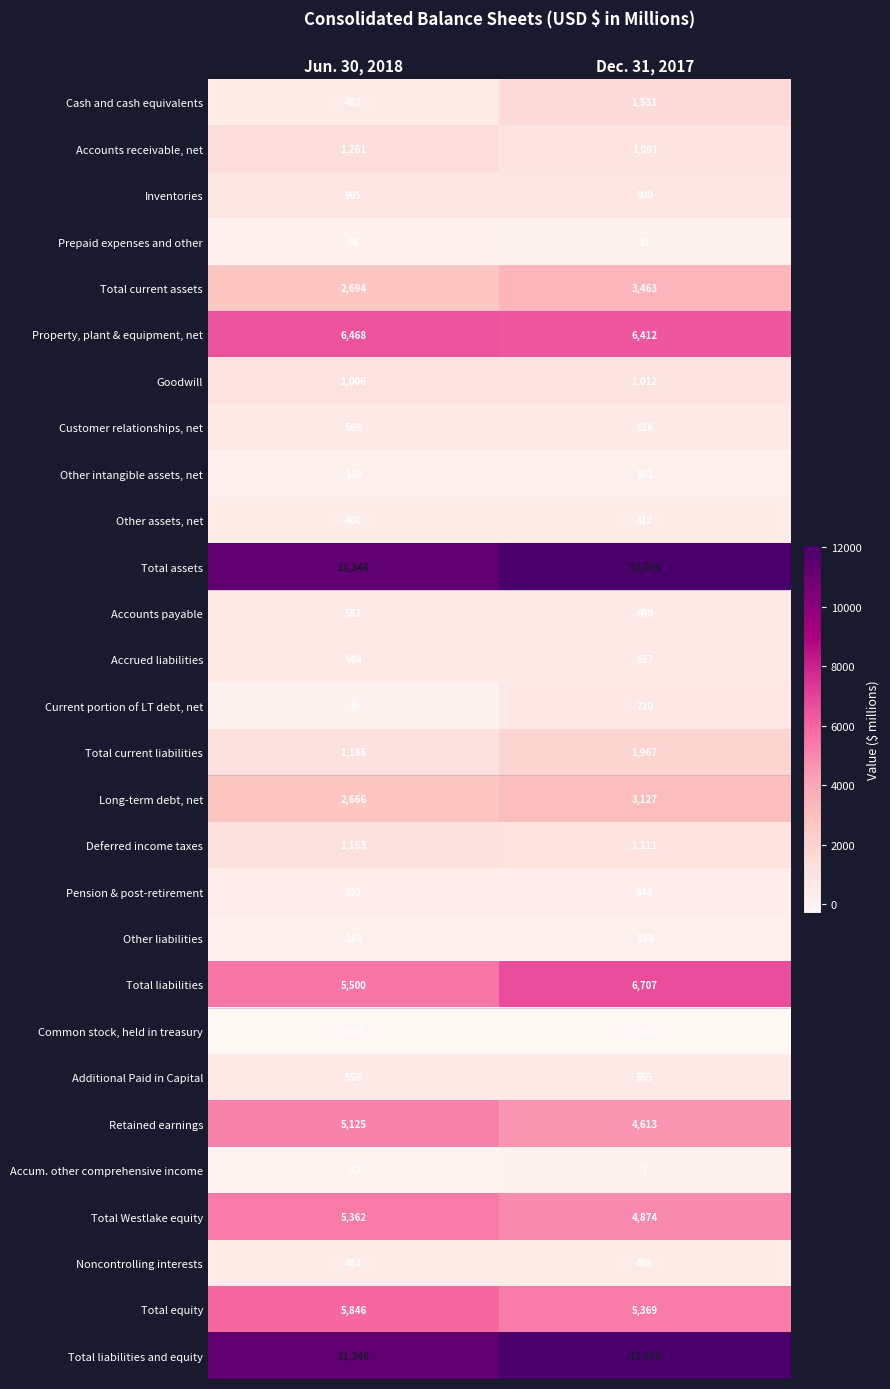

At how many categories does at least one series exceed 7564?

2